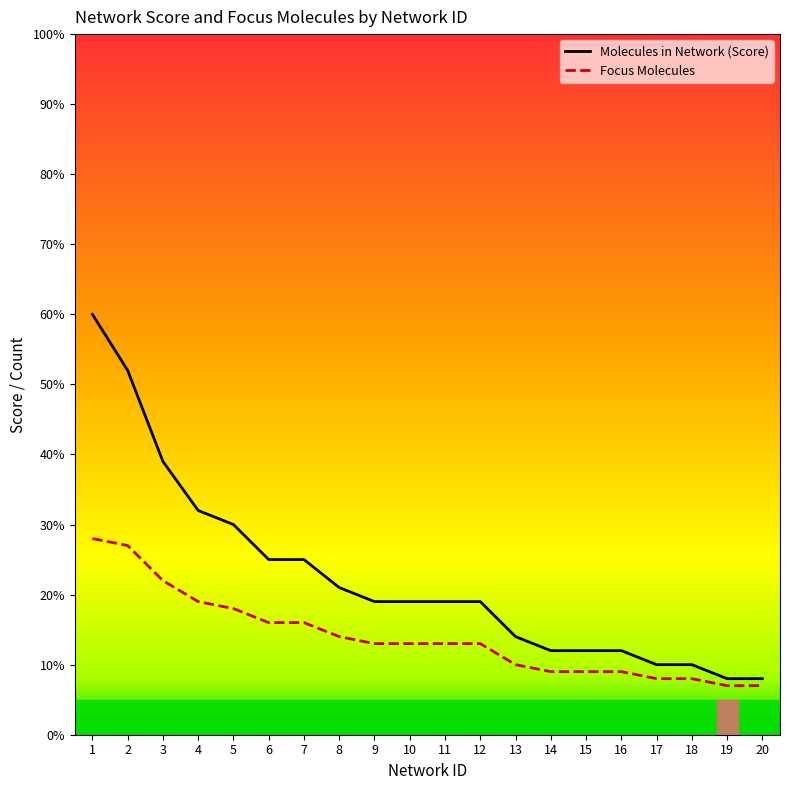

Which series has the largest total across all categories?

Molecules in Network (Score)